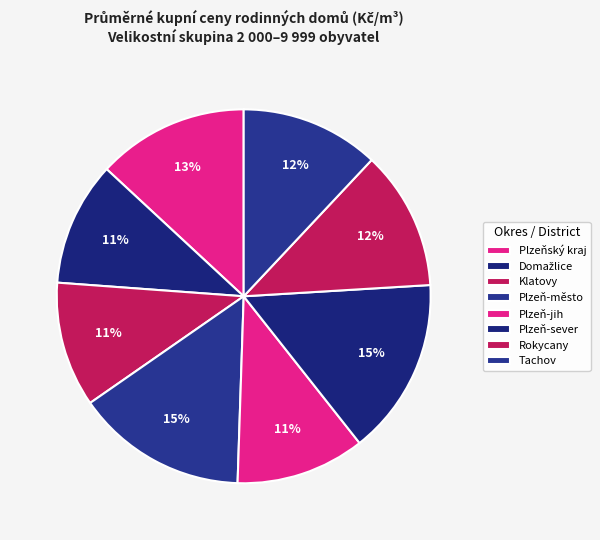

What is the smallest slice in the pie chart?

Domažlice